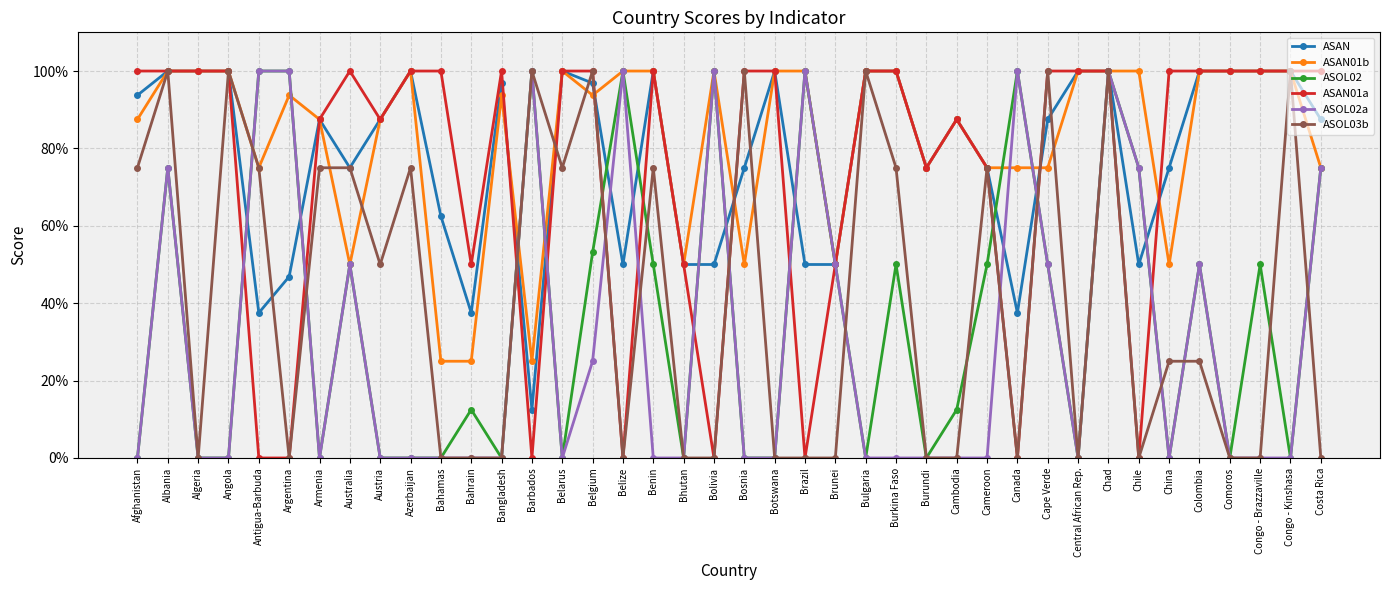

In ASAN01a, how many points are higher than both neighbors (excluding endpoints)?

4